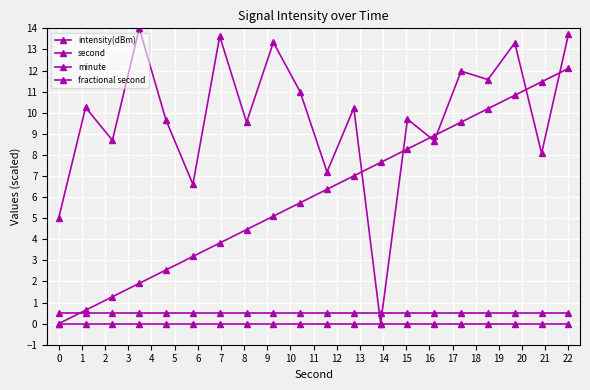

How many series are shown in this chart?

4